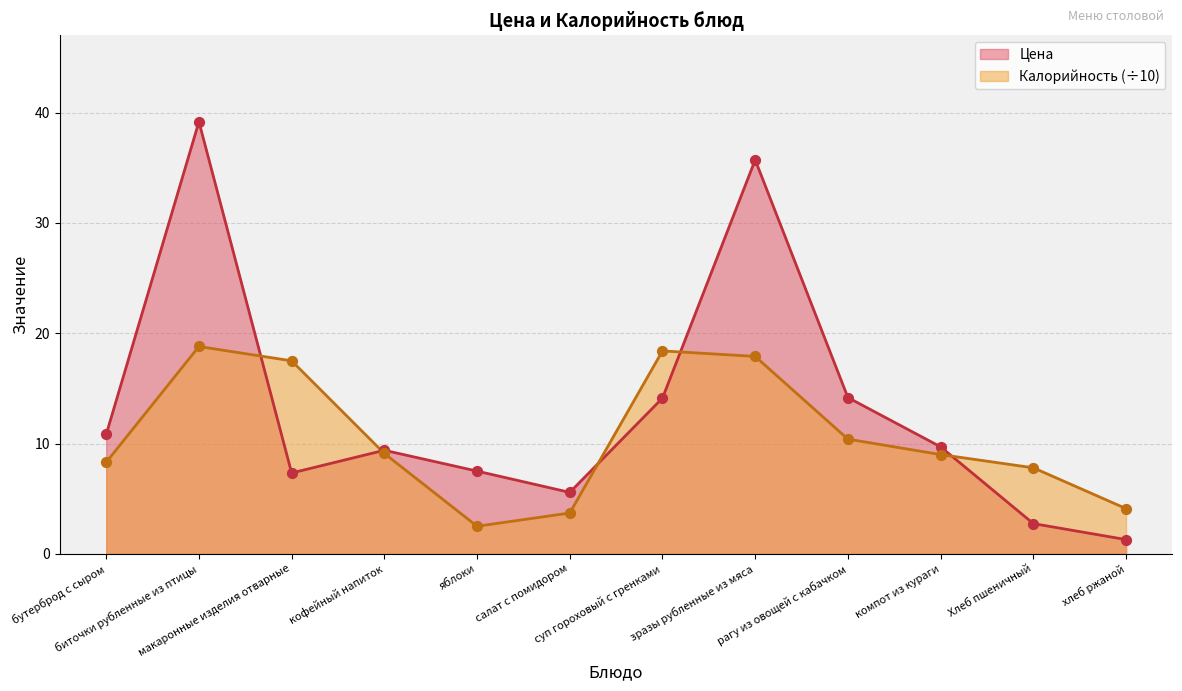

What are all the series names shown in the legend?

Цена, Калорийность (÷10)